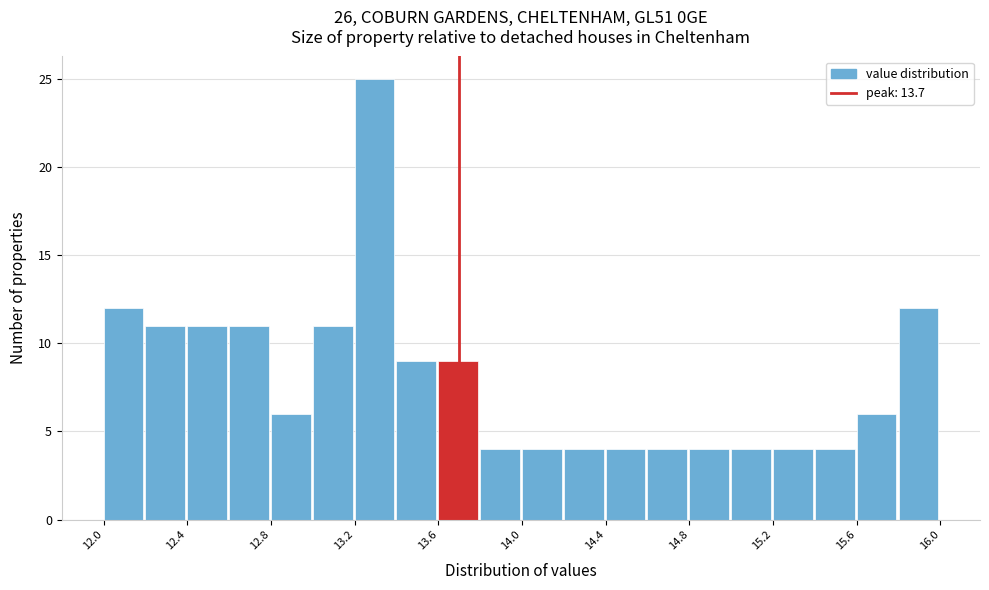

What is the height of the bar covering 13.4 to 13.6 on the x-axis? The values are not printed on the chart, so give them approximately, as read against the axis.

9